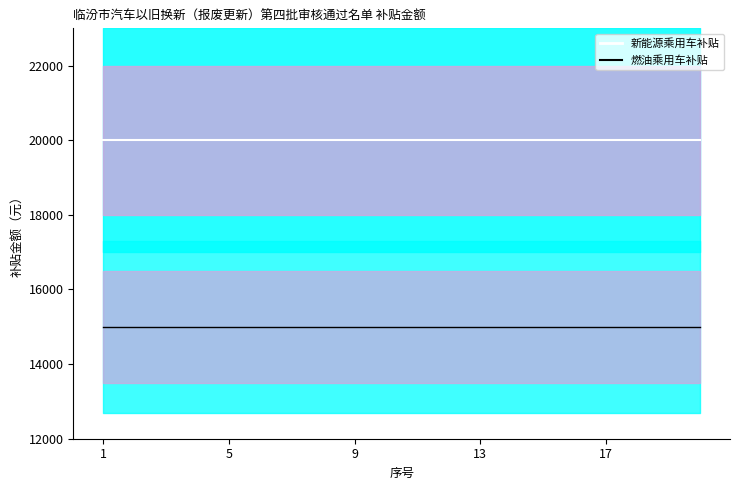

True or false: 新能源乘用车补贴 and 燃油乘用车补贴 cross at least once.

False